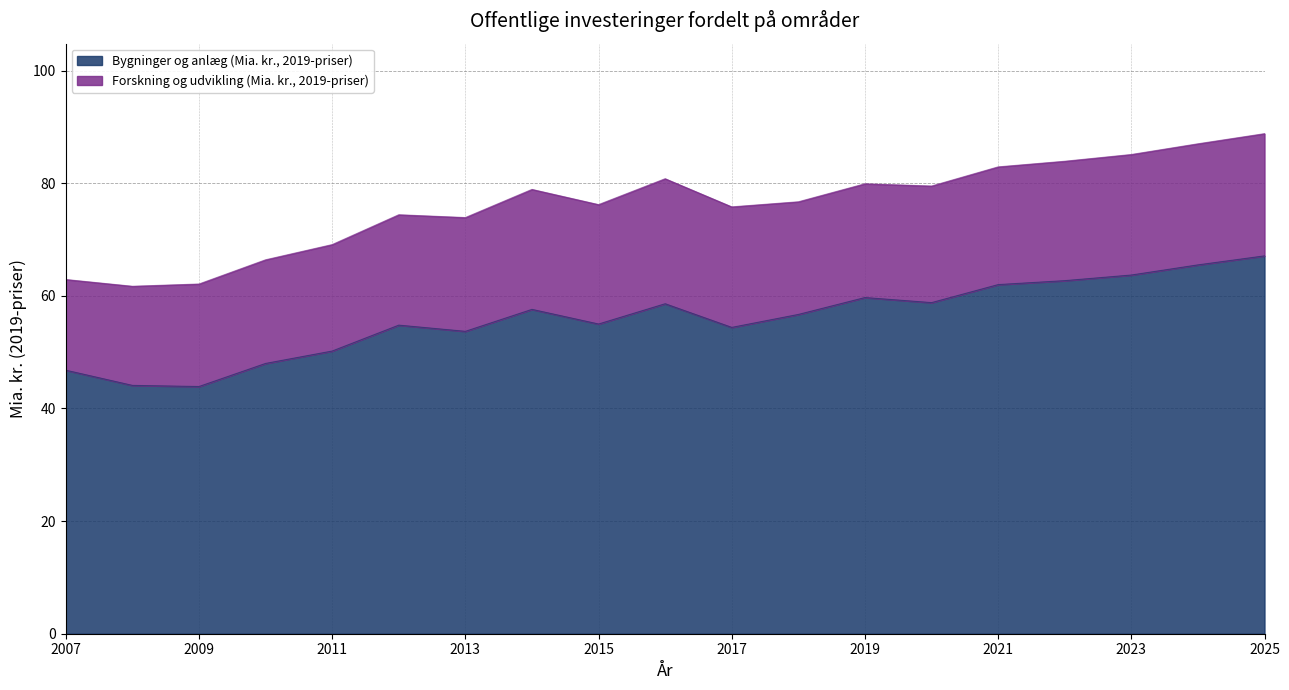

How many interior local peaks (higher than both neighbors) does the data have?

4